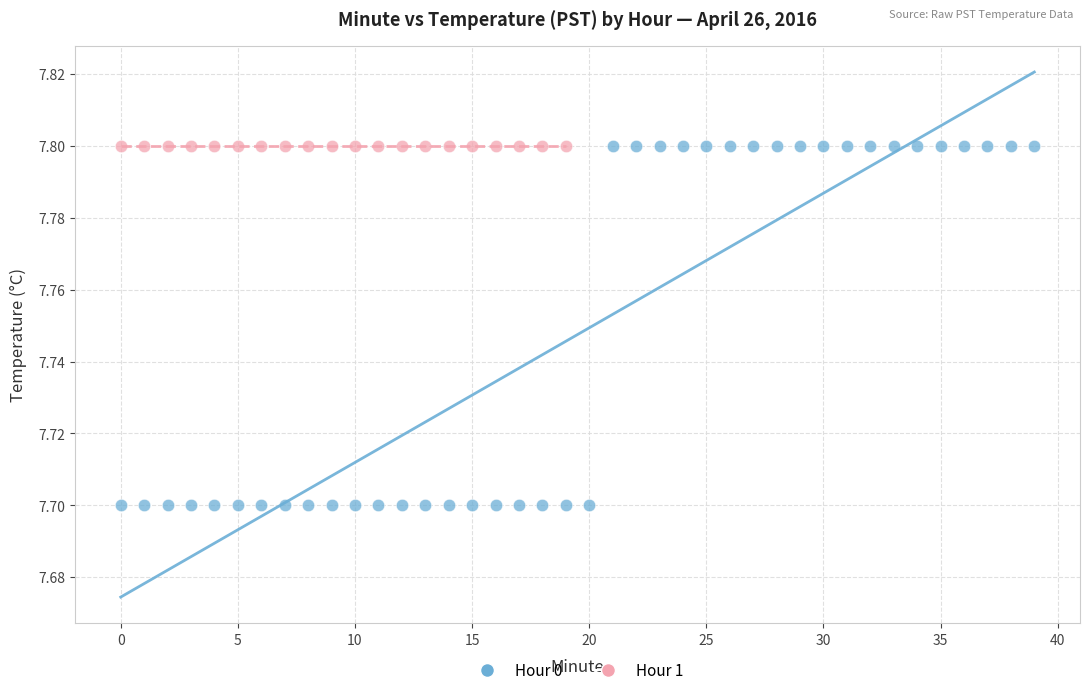

Which series reaches the minimum Y coordinate?

Hour 0